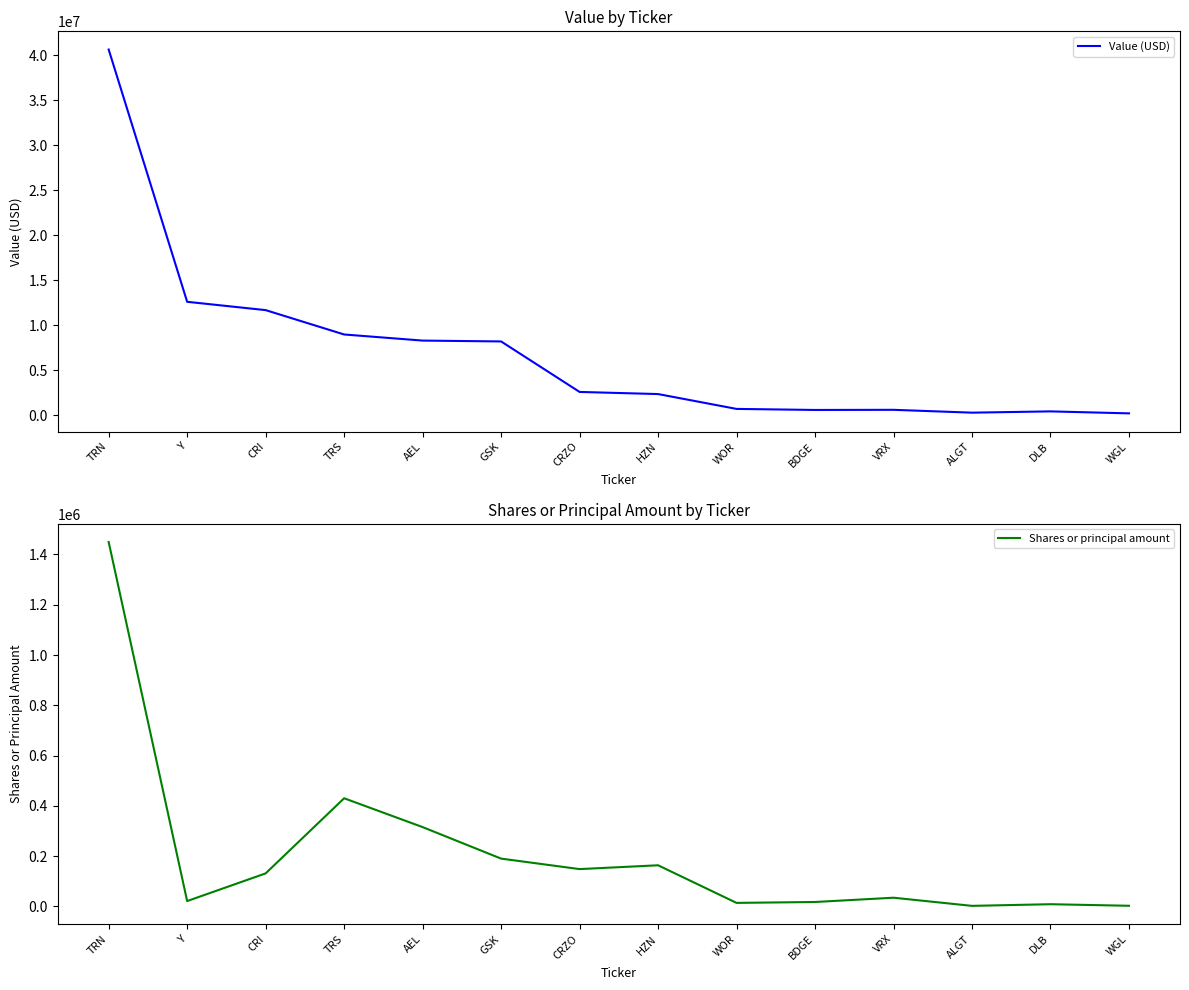

True or false: Shares or principal amount has more than 1 points higher than both neighbors.

True